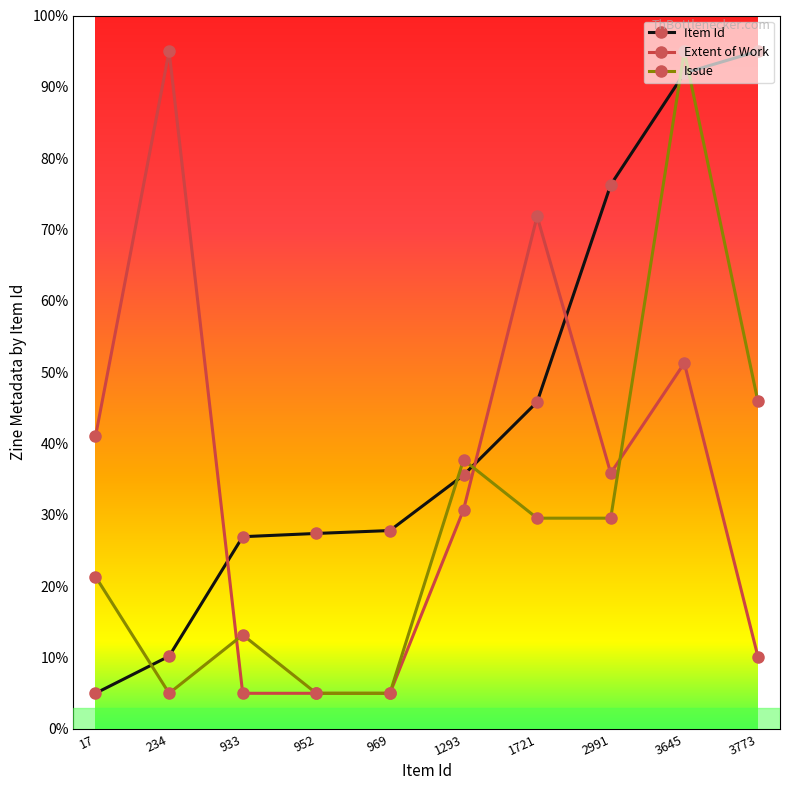

Rank the series by their average value, from lowest to highest.

Issue, Extent of Work, Item Id